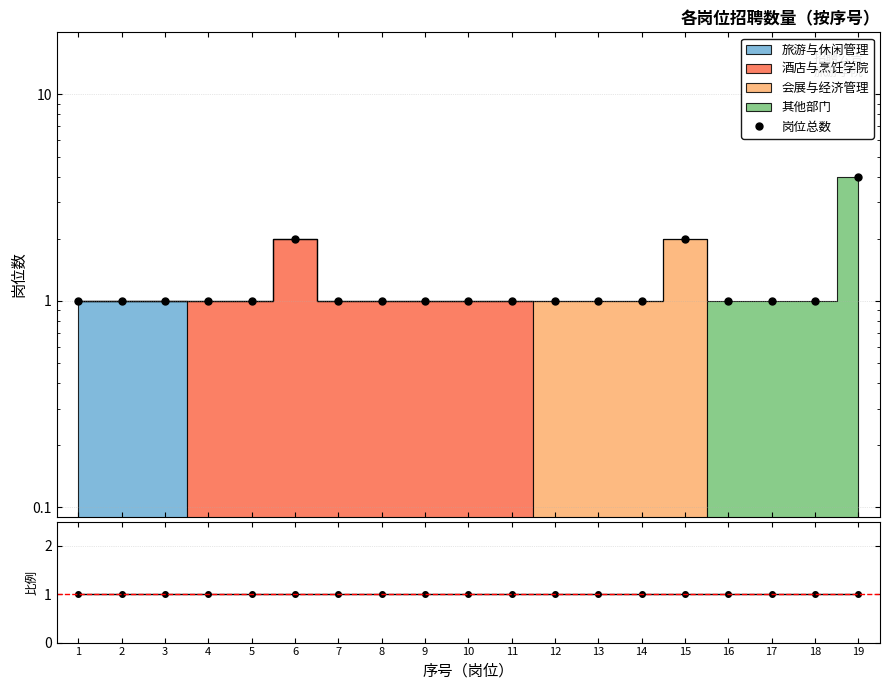

Reading left to right, what are all the values shown in this chart?

1=1	2=1	3=1	4=1	5=1	6=2	7=1	8=1	9=1	10=1	11=1	12=1	13=1	14=1	15=2	16=1	17=1	18=1	19=4